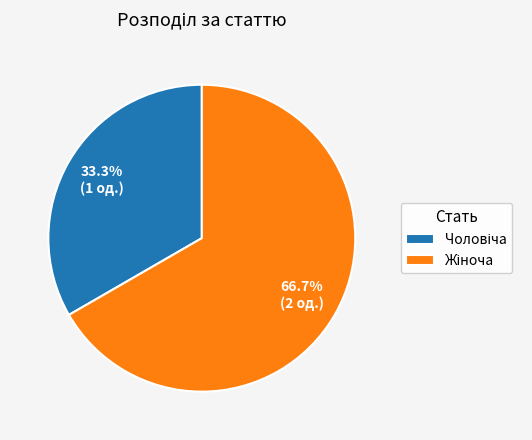

Count the number of slices in the pie.

2